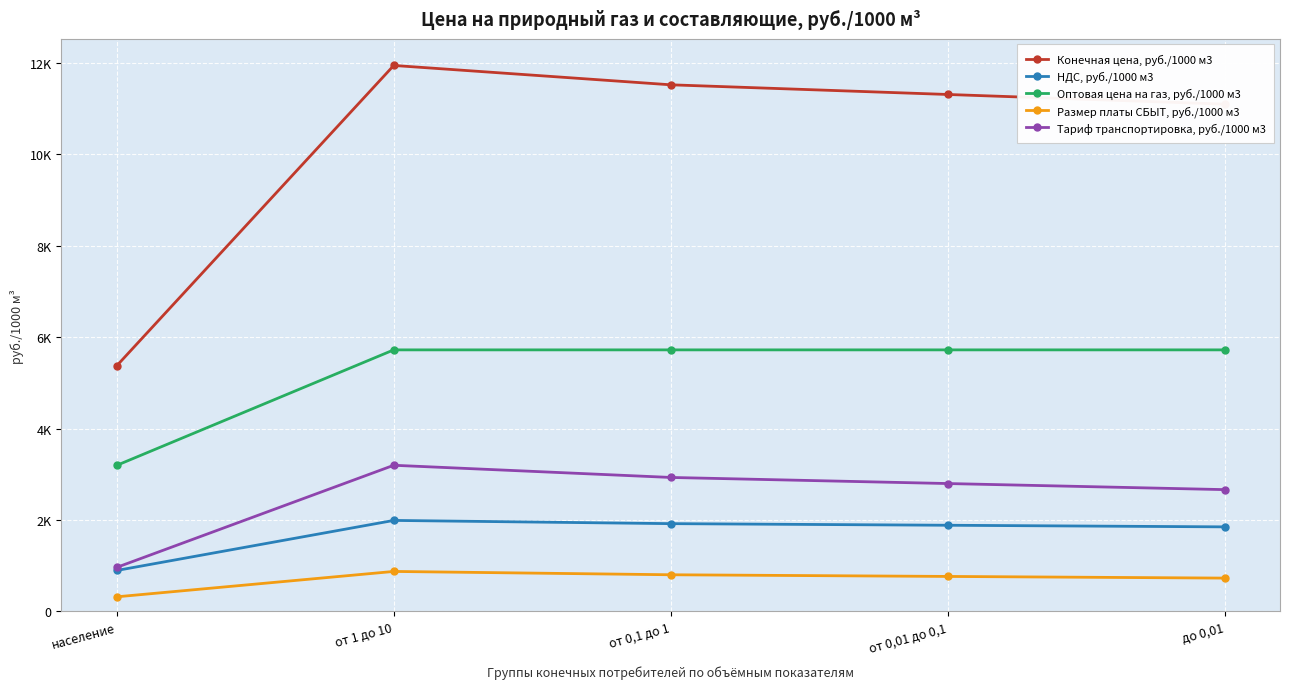

Rank the series at от 0,1 до 1 from highest to lowest value.

Конечная цена, руб./1000 м3, Оптовая цена на газ, руб./1000 м3, Тариф транспортировка, руб./1000 м3, НДС, руб./1000 м3, Размер платы СБЫТ, руб./1000 м3